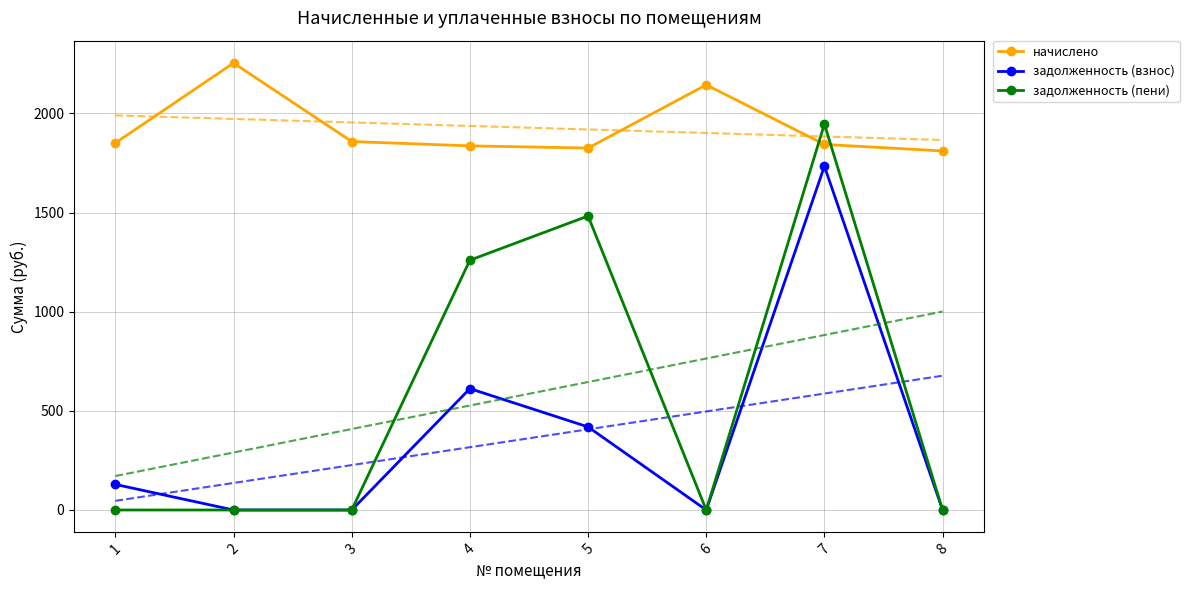

The задолженность (пени) series shows 0.0 at 6. True or false?

True